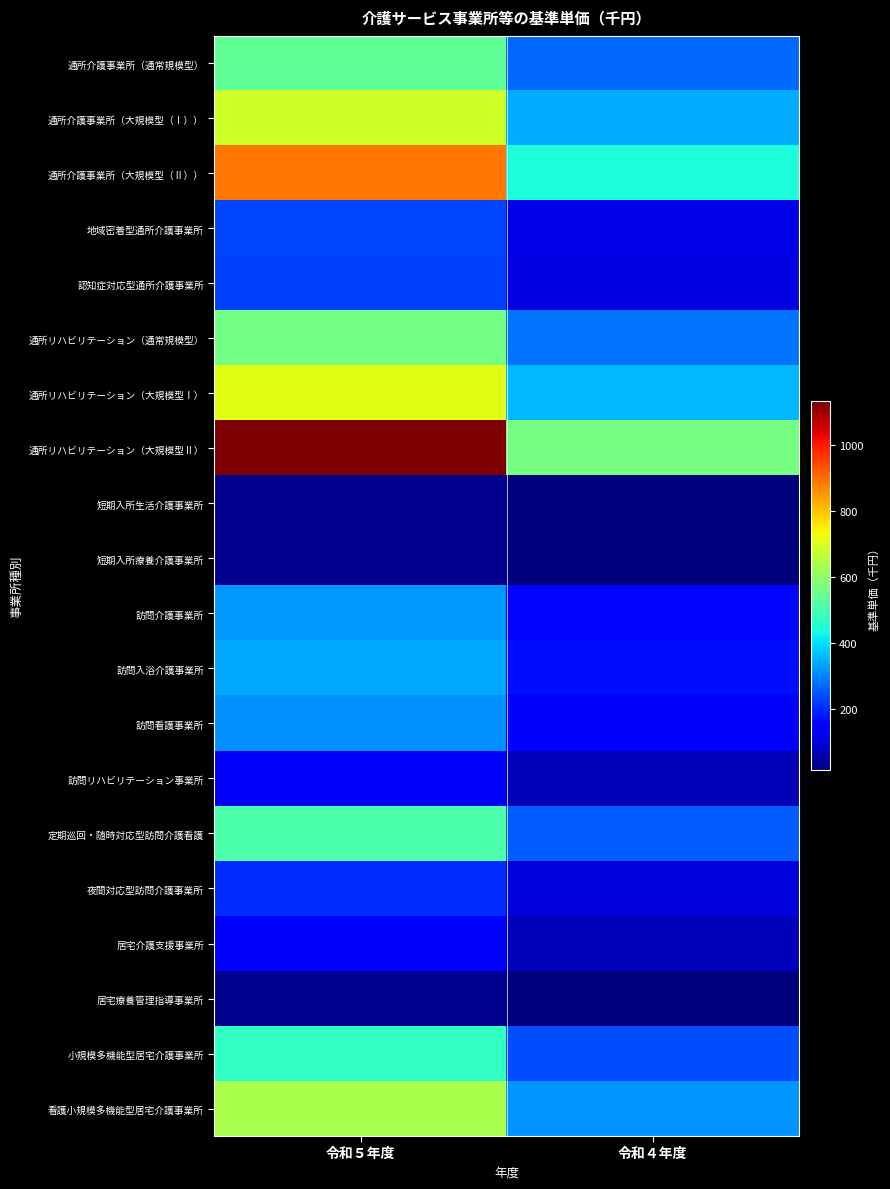

Reading left to right, what are all the values shown in this chart?

通所介護事業所（通常規模型）: 令和５年度=537	令和４年度=268
通所介護事業所（大規模型（Ⅰ））: 令和５年度=684	令和４年度=342
通所介護事業所（大規模型（Ⅱ））: 令和５年度=889	令和４年度=445
地域密着型通所介護事業所: 令和５年度=231	令和４年度=115
認知症対応型通所介護事業所: 令和５年度=226	令和４年度=113
通所リハビリテーション（通常規模型）: 令和５年度=564	令和４年度=282
通所リハビリテーション（大規模型Ⅰ）: 令和５年度=710	令和４年度=355
通所リハビリテーション（大規模型Ⅱ）: 令和５年度=1133	令和４年度=567
短期入所生活介護事業所: 令和５年度=27	令和４年度=13
短期入所療養介護事業所: 令和５年度=27	令和４年度=13
訪問介護事業所: 令和５年度=320	令和４年度=160
訪問入浴介護事業所: 令和５年度=339	令和４年度=169
訪問看護事業所: 令和５年度=311	令和４年度=156
訪問リハビリテーション事業所: 令和５年度=137	令和４年度=68
定期巡回・随時対応型訪問介護看護: 令和５年度=508	令和４年度=254
夜間対応型訪問介護事業所: 令和５年度=204	令和４年度=102
居宅介護支援事業所: 令和５年度=148	令和４年度=74
居宅療養管理指導事業所: 令和５年度=33	令和４年度=16
小規模多機能型居宅介護事業所: 令和５年度=475	令和４年度=237
看護小規模多機能型居宅介護事業所: 令和５年度=638	令和４年度=319